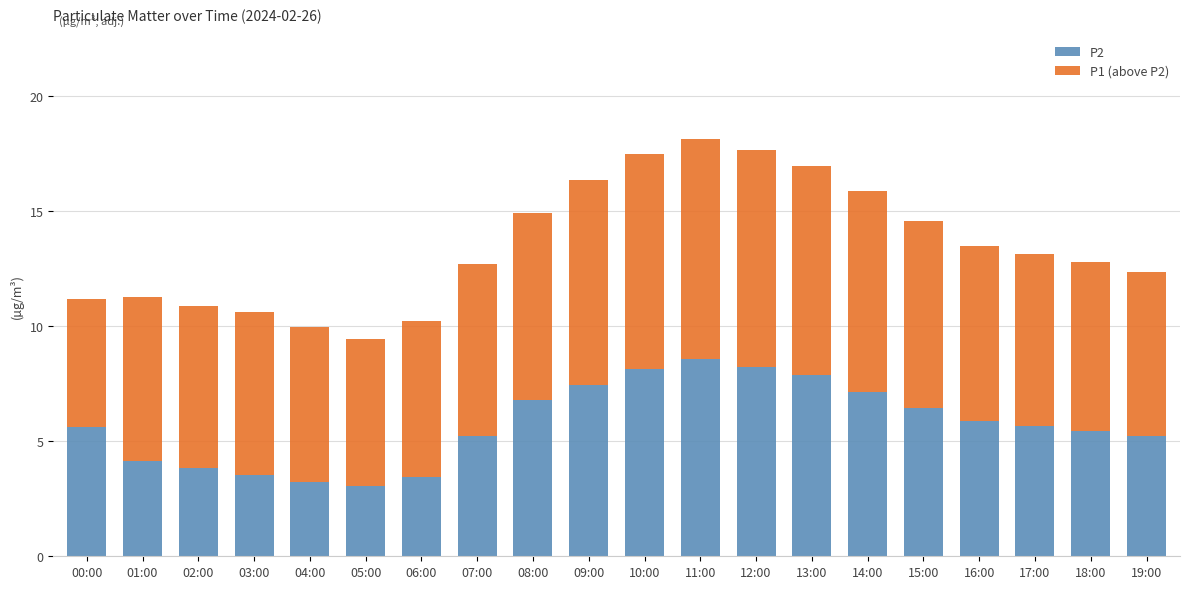

What is the approximate value of P2 at 00:00?

5.6